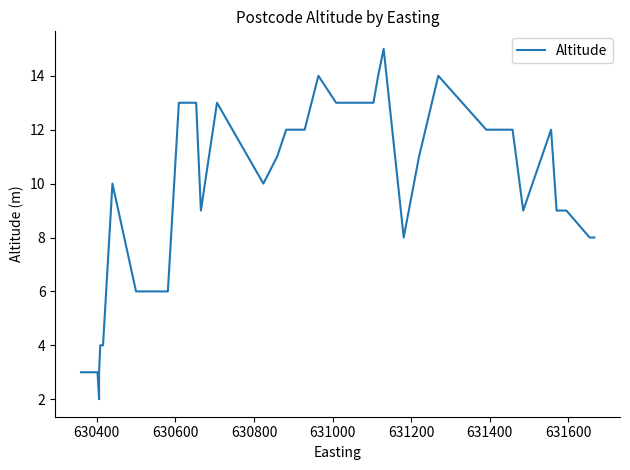

What is the sum of all values?

346